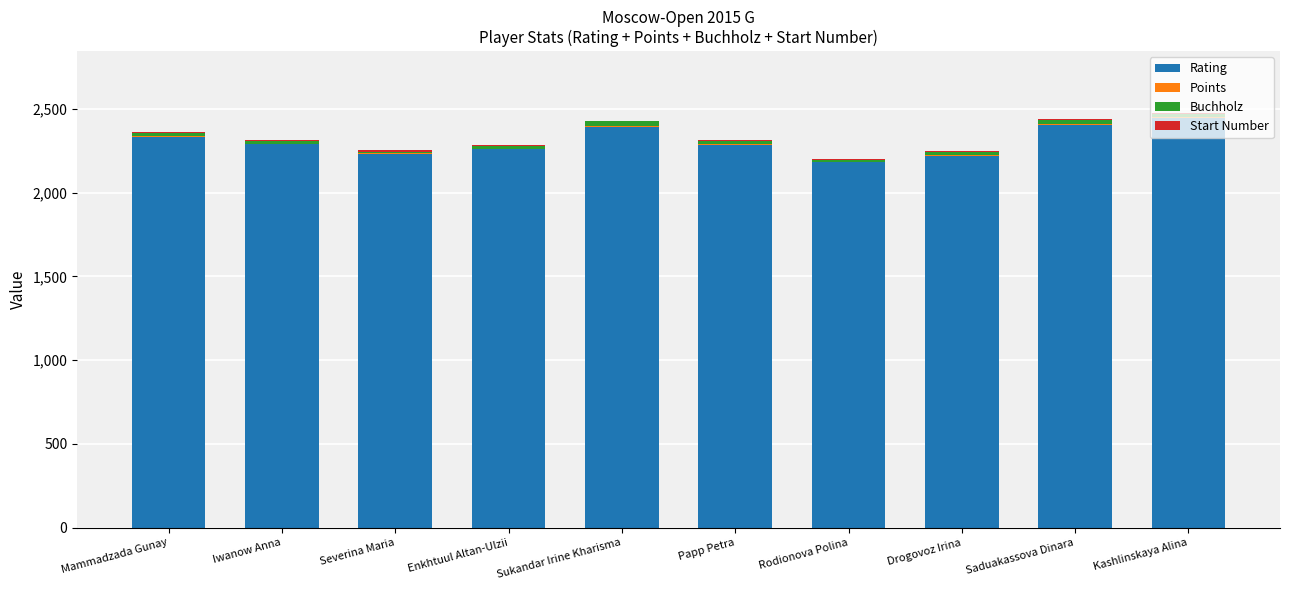

The Rating series shows 3728.1 at Saduakassova Dinara. True or false?

False